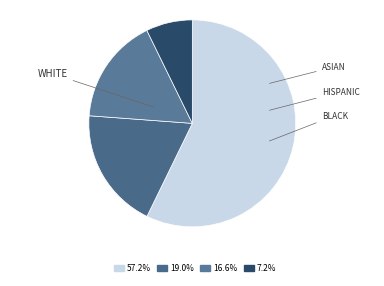

Count the number of slices in the pie.

4